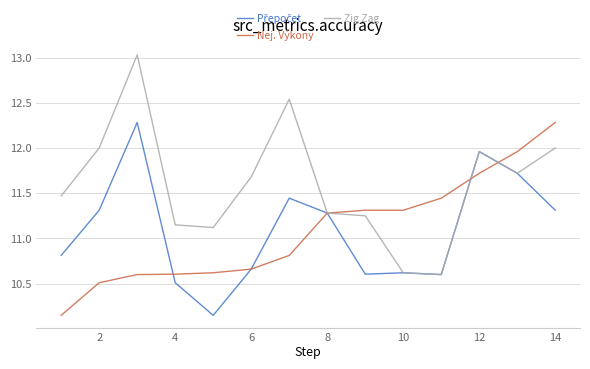

What is the maximum value shown in the chart?

13.0